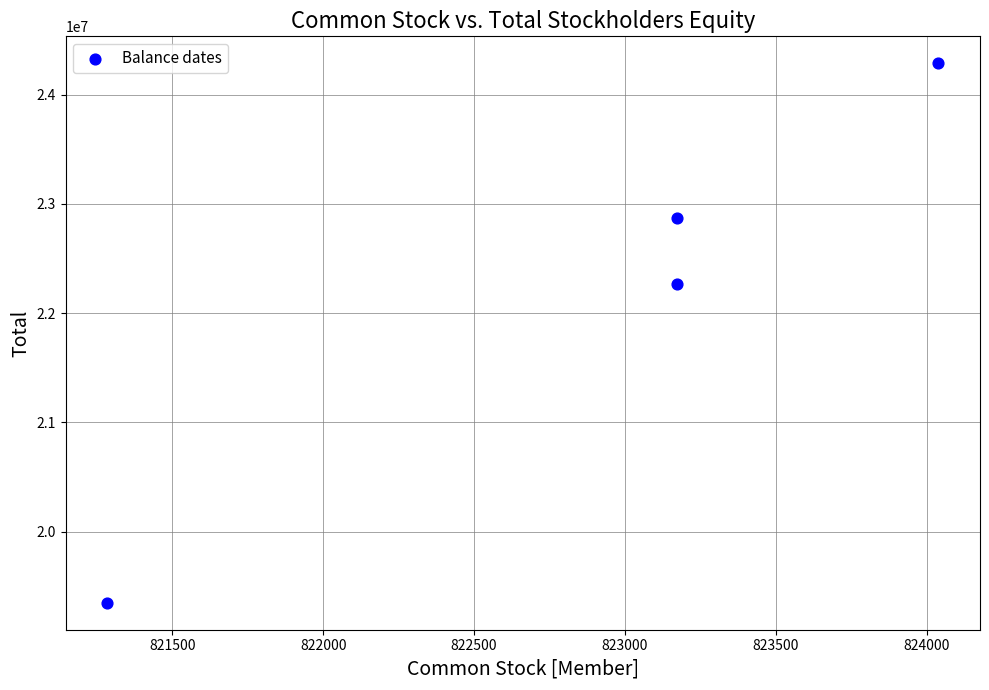

What Y value in the scatter plot is closest to 21817104?

22268575